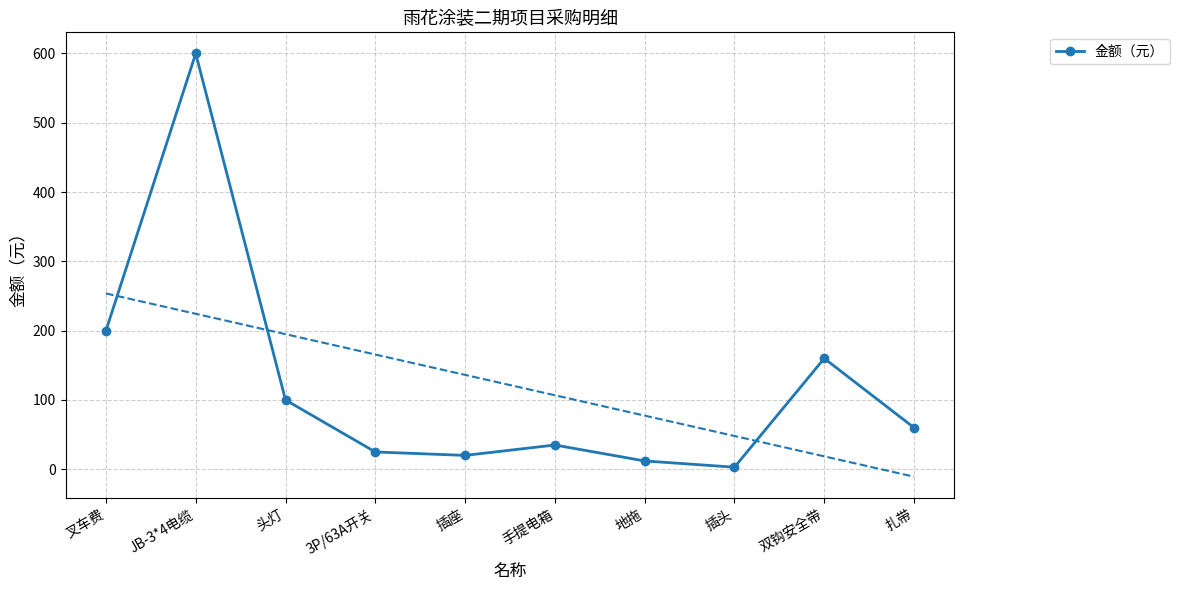

Where does the data first go above 60?

叉车费